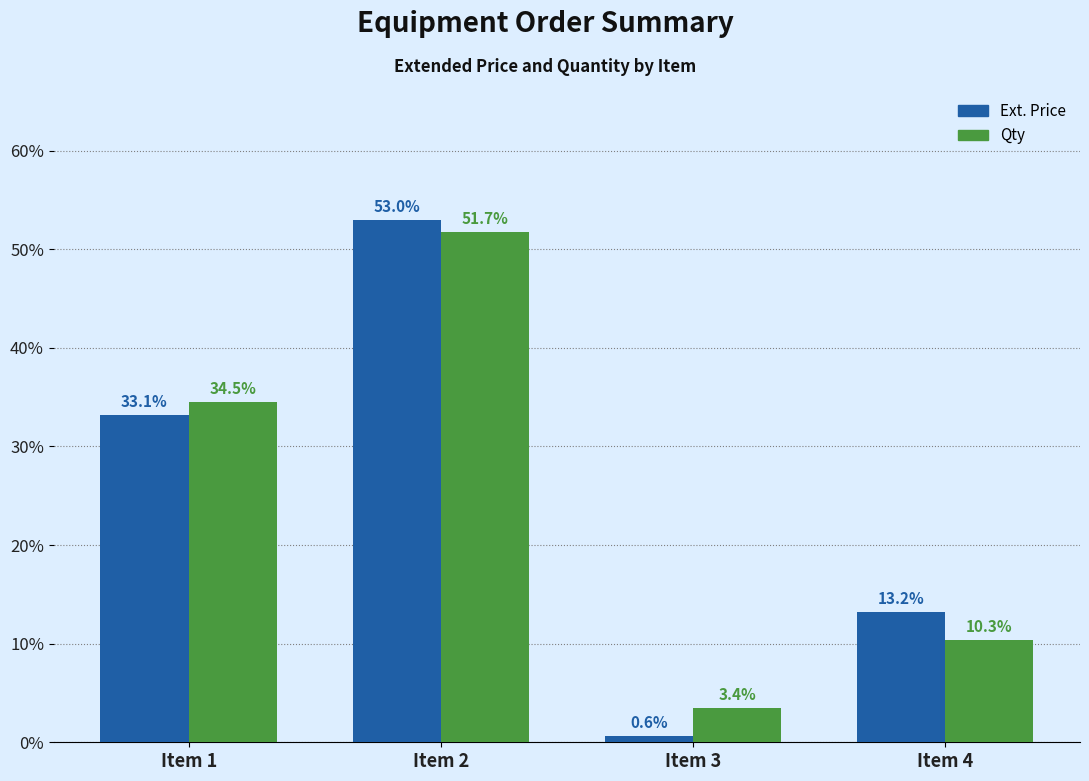

Is the value of Ext. Price at Item 4 greater than the value of Qty at Item 2?

No